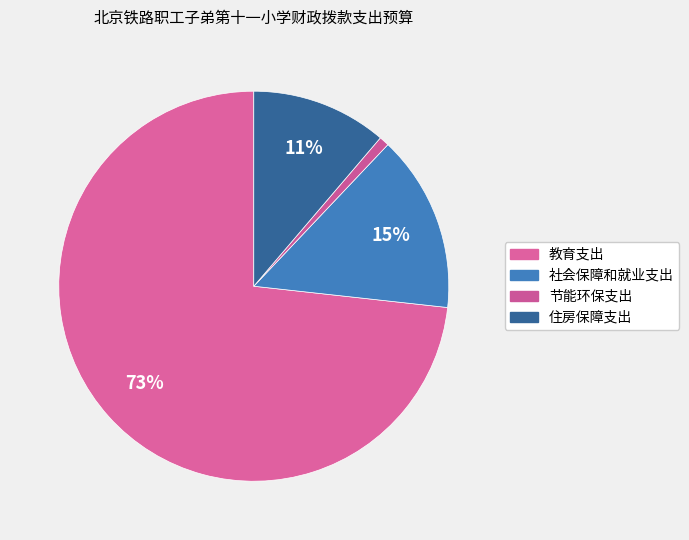

The 社会保障和就业支出 slice represents 23% of the pie. True or false?

False